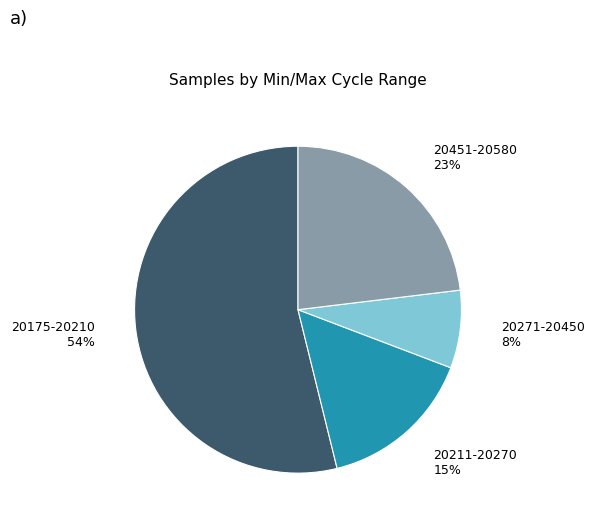

Is there any slice that represents more than half of the pie?

Yes